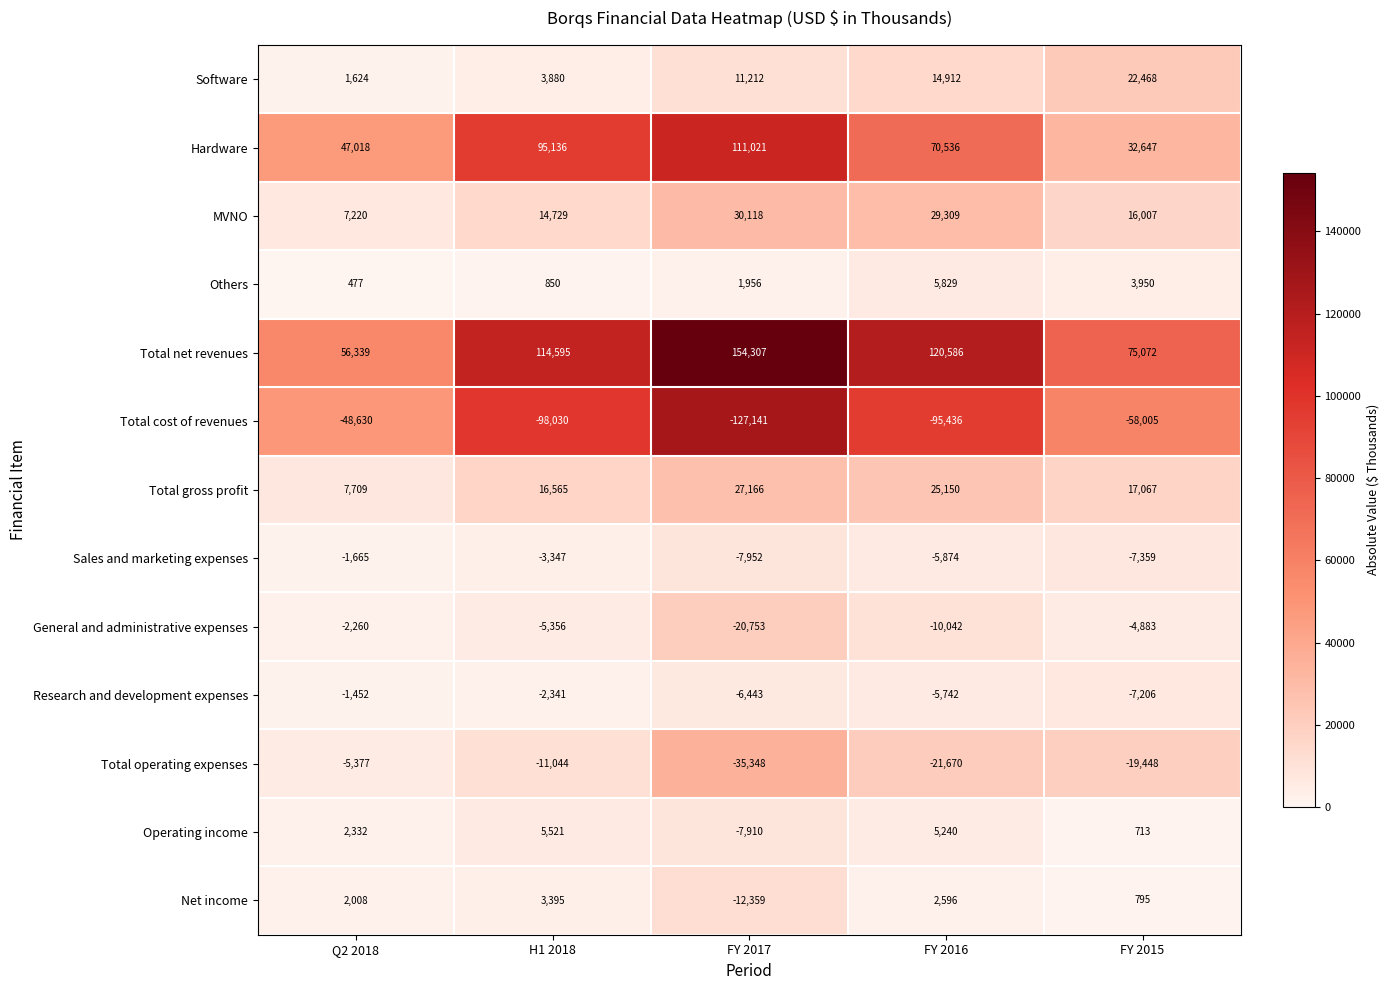

Read the General and administrative expenses value at FY 2016.

-10042